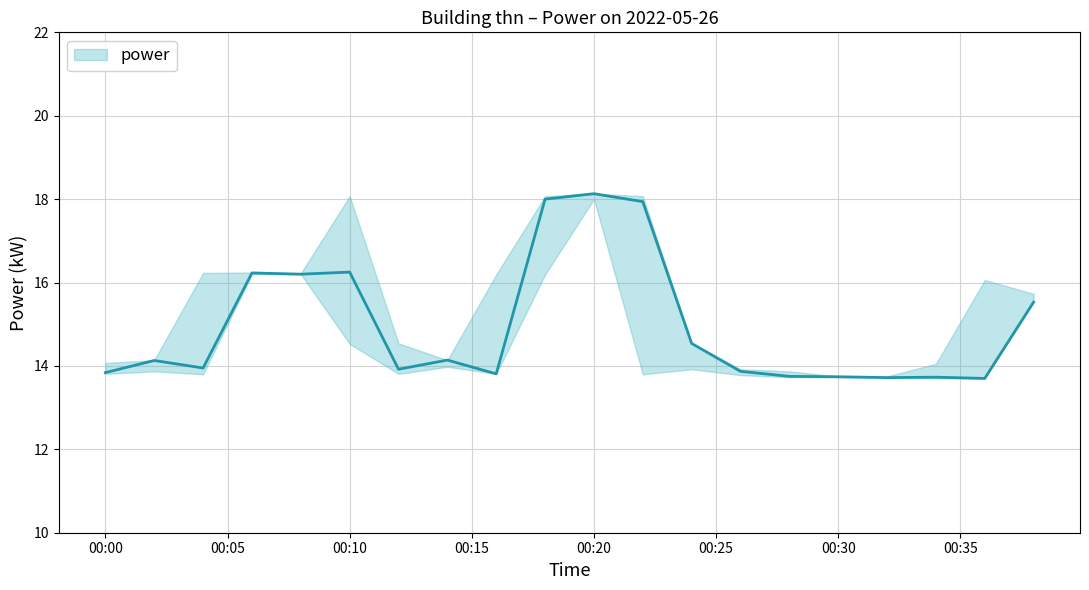

The chart shows a value of 23.4 at 00:14. True or false?

False